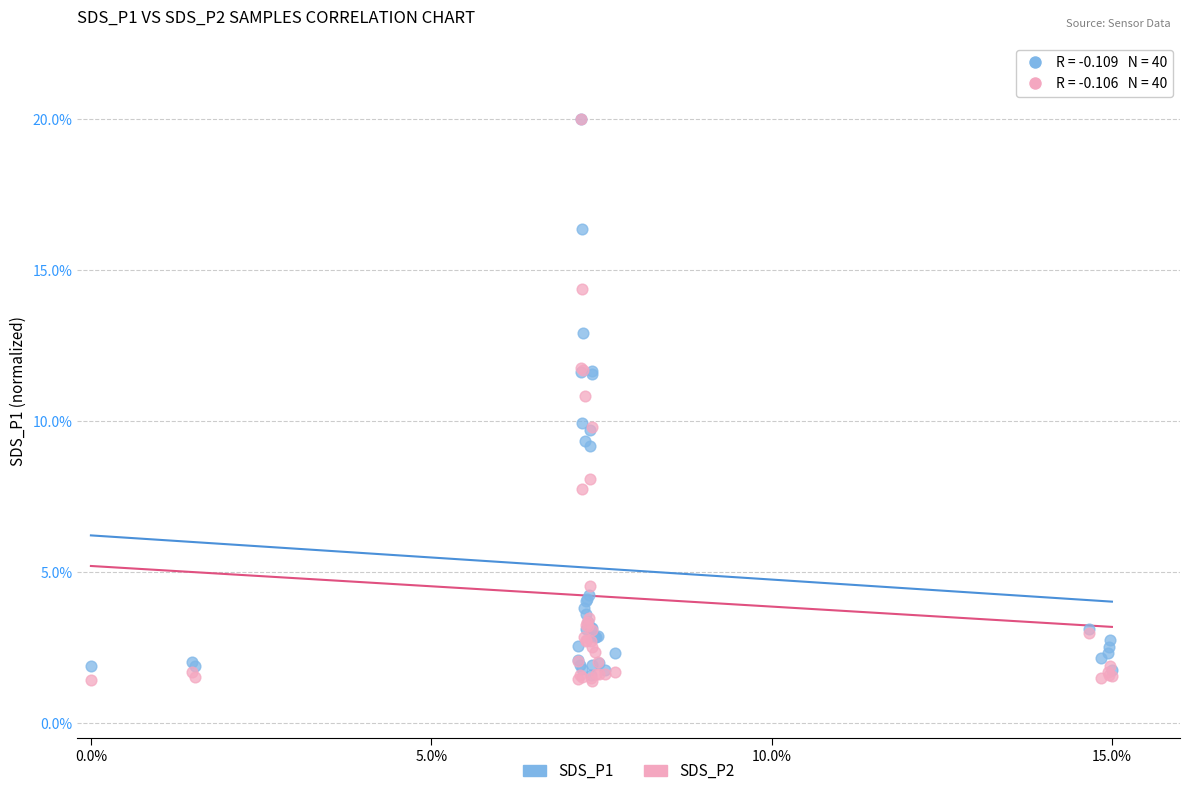

Which series has the largest Y range (max minus min)?

SDS_P2